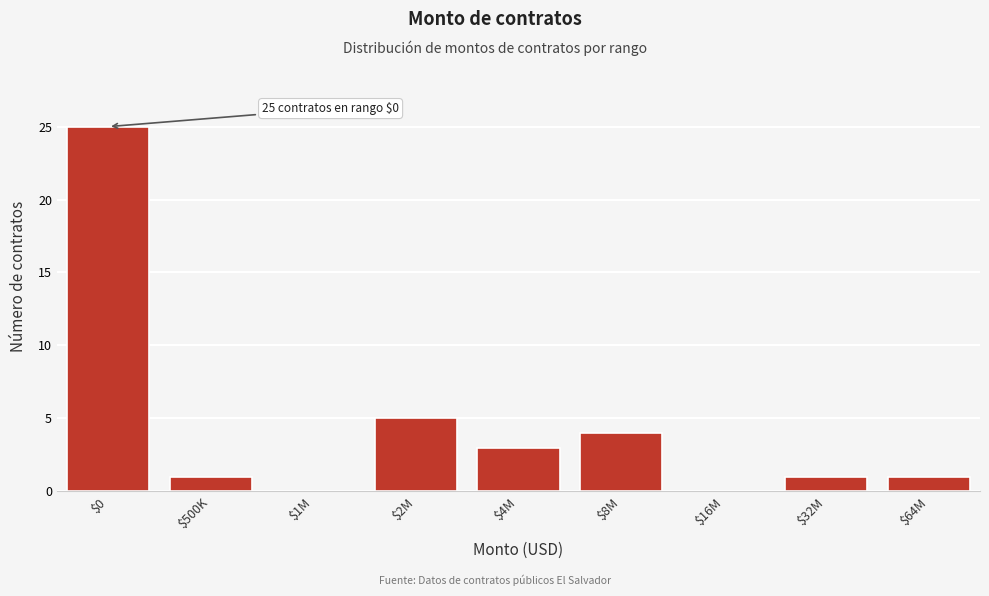

The chart shows a value of 1 at $500K. True or false?

True